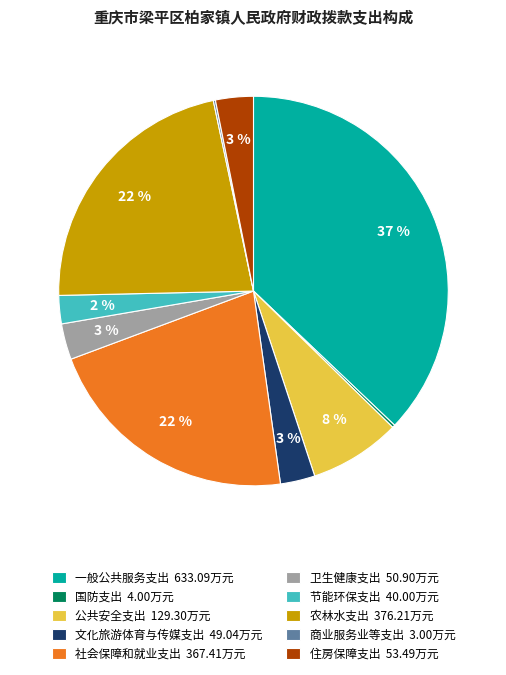

To the nearest percent, what portion does 文化旅游体育与传媒支出 represent?

3%